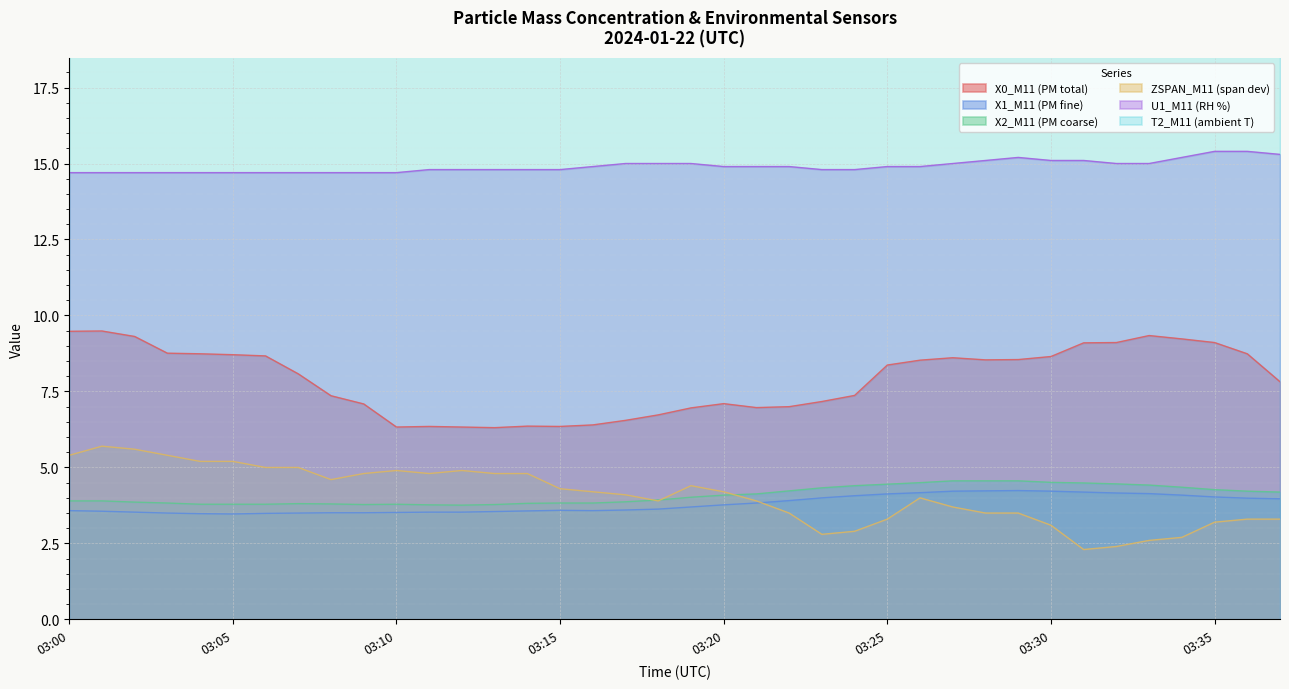

The X2_M11 (PM coarse) series shows 4.5 at 03:26. True or false?

True